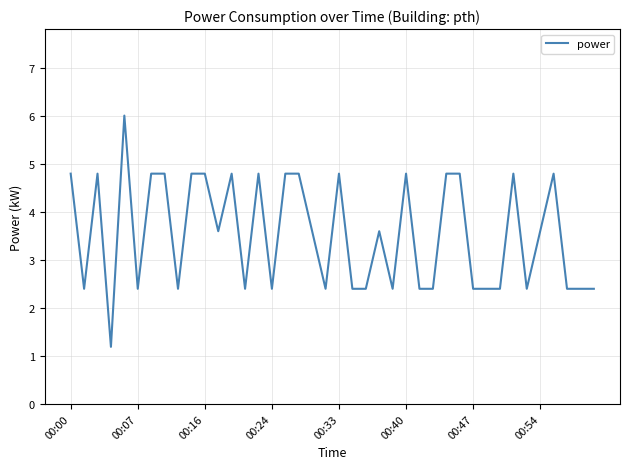

What is the minimum value shown in the chart?

1.2